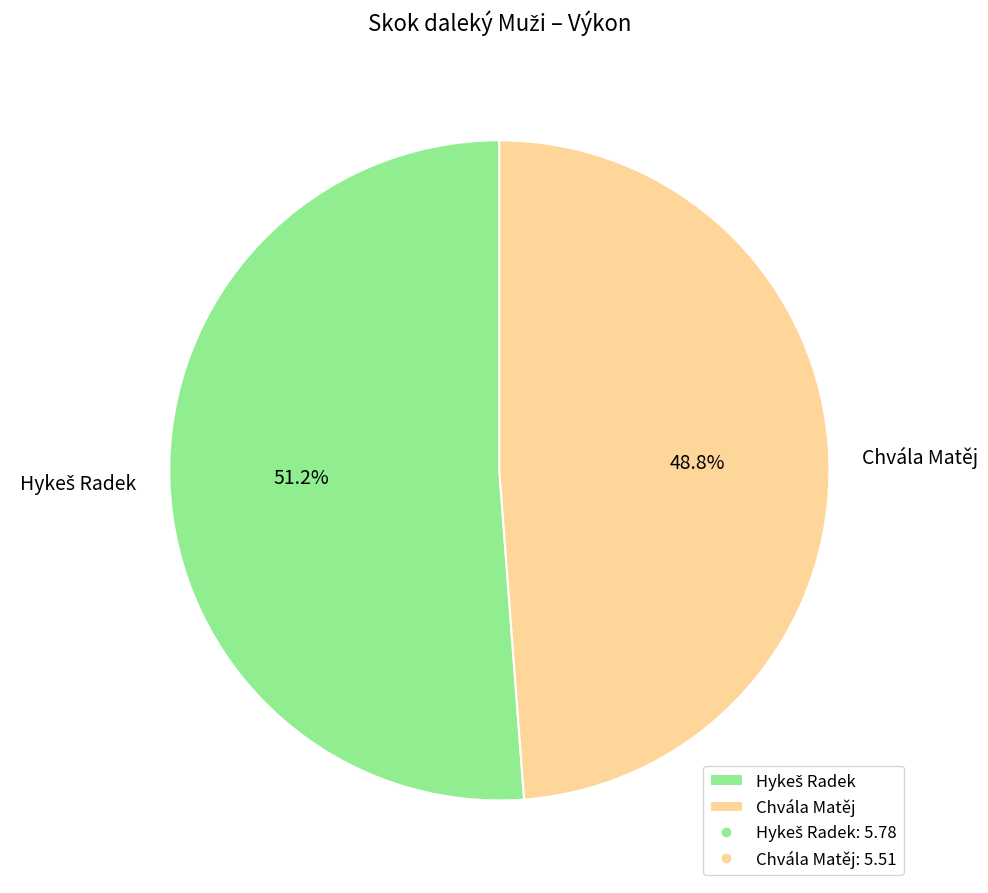

What percentage is NOT represented by Chvála Matěj?

51.2%